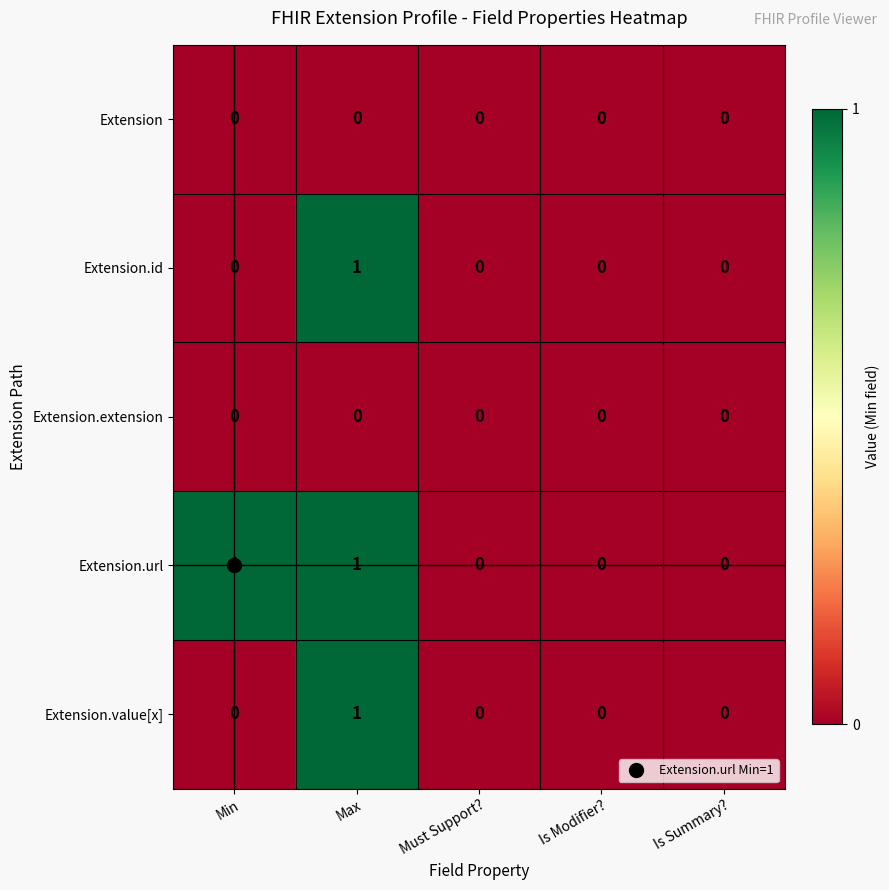

Count the Extension.value[x] values in the range 0 to 1.

5